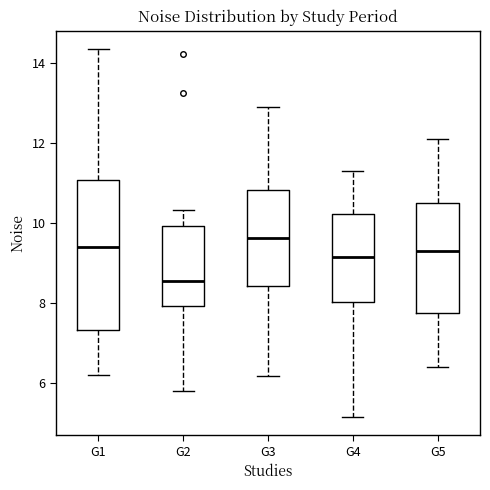

Reading left to right, transcribe this box plot: for each box, give where its median line is, the range the box spans, and where its two whiskers end, as read against the y-axis. The values are not printed on the chart, so give them approximately, as read against the axis.

G1: median 9.4, box 7.4 to 11.0, whiskers 6.2 to 14.4
G2: median 8.6, box 8.0 to 10.0, whiskers 5.8 to 10.4
G3: median 9.6, box 8.4 to 10.8, whiskers 6.2 to 12.8
G4: median 9.2, box 8.0 to 10.2, whiskers 5.2 to 11.4
G5: median 9.4, box 7.8 to 10.6, whiskers 6.4 to 12.2